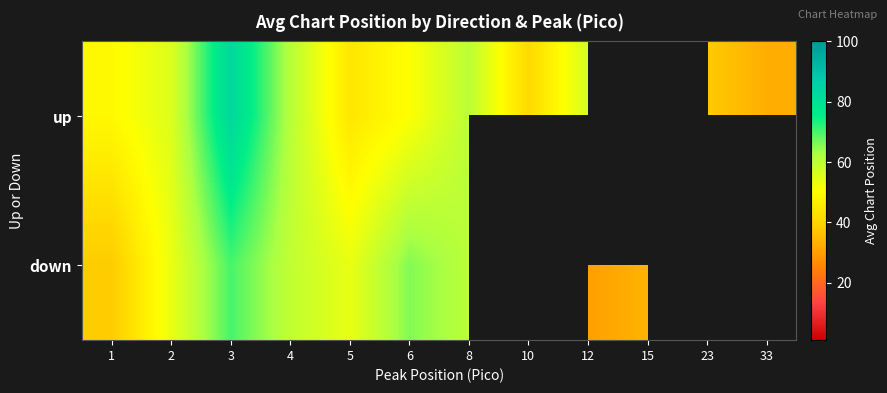

The down series shows 94.3 at 5. True or false?

False